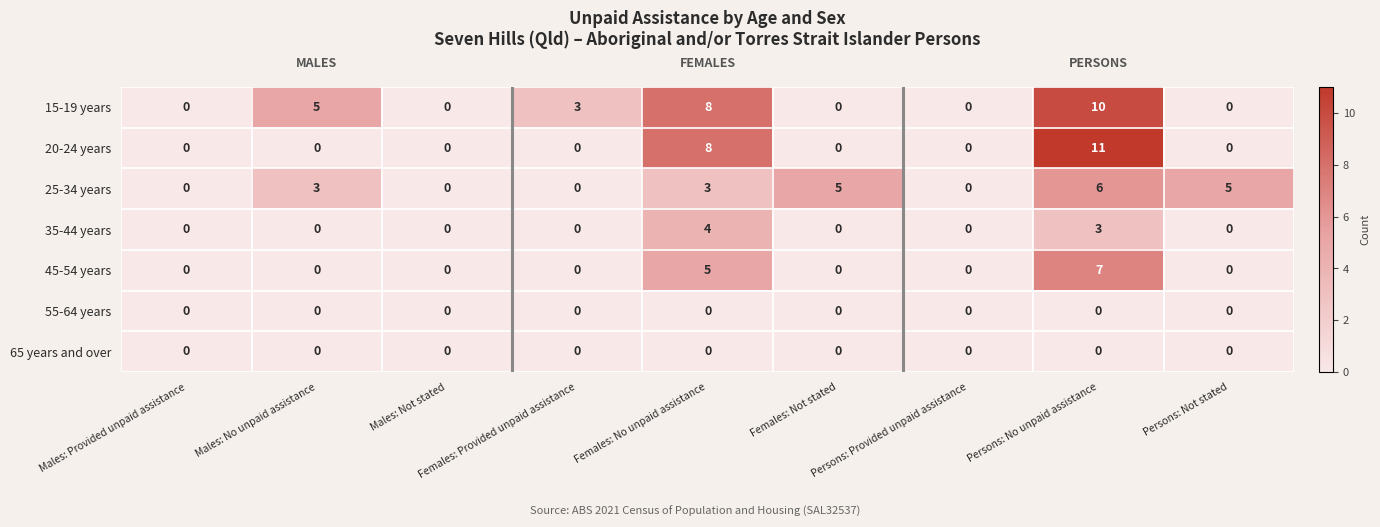

Which series has the largest range (max minus min)?

20-24 years